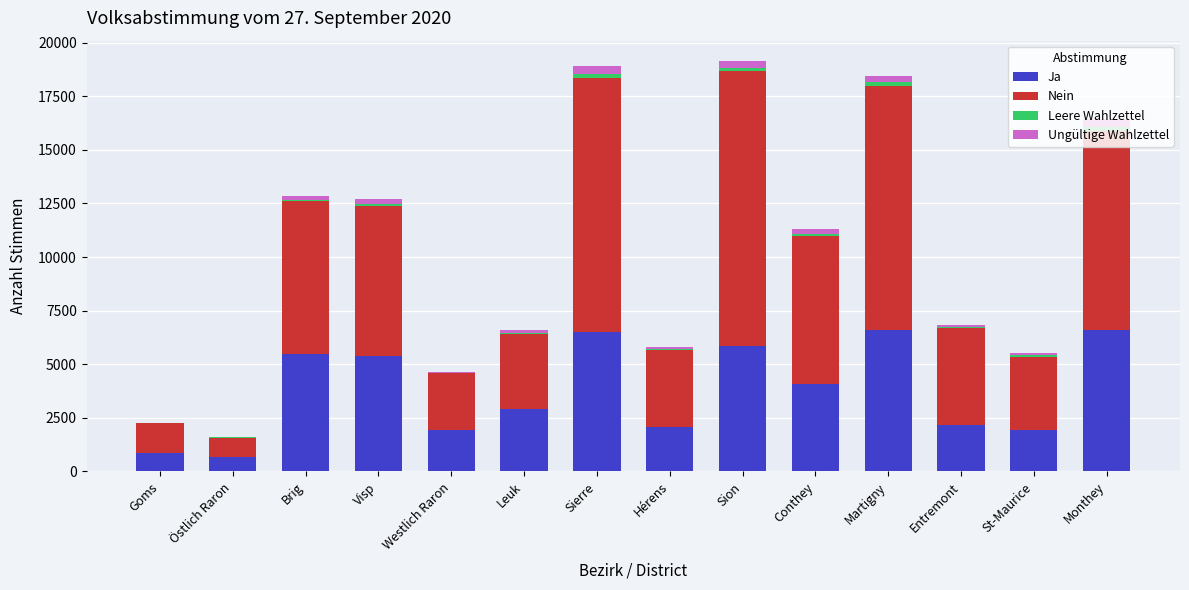

What is the total value across all series at Monthey?

16447